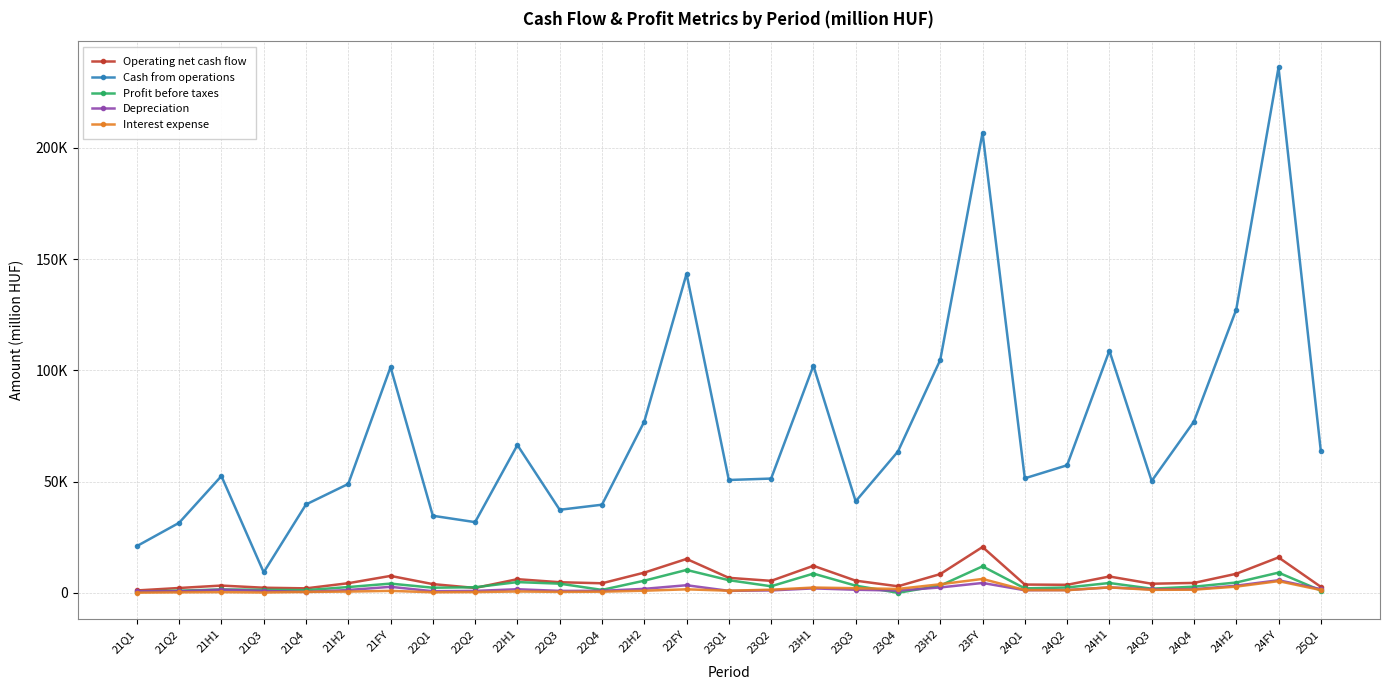

Reading left to right, extract all data points from this chart.

Operating net cash flow: 21Q1=1089.6	21Q2=2192.8	21H1=3282.4	21Q3=2311.9	21Q4=2032.3	21H2=4344.2	21FY=7626.6	22Q1=3941.6	22Q2=2215.5	22H1=6157.1	22Q3=4785.9	22Q4=4312.4	22H2=9098.3	22FY=15255.4	23Q1=6759.5	23Q2=5407.7	23H1=12167.2	23Q3=5488.4	23Q4=2961.3	23H2=8449.7	23FY=20616.8	24Q1=3737.0	24Q2=3627.0	24H1=7364.0	24Q3=4105.0	24Q4=4472.0	24H2=8577.0	24FY=15942.0	25Q1=2718.0
Cash from operations: 21Q1=21012.5	21Q2=31500.4	21H1=52512.9	21Q3=9241.0	21Q4=39736.5	21H2=48977.5	21FY=101490.4	22Q1=34662.8	22Q2=31792.1	22H1=66454.8	22Q3=37354.4	22Q4=39631.4	22H2=76985.8	22FY=143440.6	23Q1=50743.7	23Q2=51382.9	23H1=102126.7	23Q3=41157.1	23Q4=63550.2	23H2=104707.3	23FY=206834.0	24Q1=51497.4	24Q2=57359.6	24H1=108857.0	24Q3=50305.0	24Q4=77032.0	24H2=127337.0	24FY=236195.0	25Q1=63848.0
Profit before taxes: 21Q1=551.2	21Q2=999.6	21H1=1550.8	21Q3=1401.1	21Q4=1213.4	21H2=2614.5	21FY=4165.3	22Q1=2321.3	22Q2=2520.8	22H1=4842.1	22Q3=4138.8	22Q4=1335.4	22H2=5474.2	22FY=10316.3	23Q1=5699.8	23Q2=2964.8	23H1=8664.6	23Q3=3243.3	23Q4=20.8	23H2=3264.1	23FY=11928.7	24Q1=2018.0	24Q2=2420.0	24H1=4438.0	24Q3=1886.0	24Q4=2773.0	24H2=4659.0	24FY=9097.0	25Q1=1044.0
Depreciation: 21Q1=720.2	21Q2=709.8	21H1=1430.0	21Q3=878.8	21Q4=403.9	21H2=1282.7	21FY=2712.7	22Q1=747.9	22Q2=883.2	22H1=1631.0	22Q3=890.7	22Q4=915.9	22H2=1806.6	22FY=3437.7	23Q1=903.6	23Q2=1108.1	23H1=2011.7	23Q3=1410.9	23Q4=1029.6	23H2=2440.5	23FY=4452.2	24Q1=1186.0	24Q2=1267.0	24H1=2453.0	24Q3=1604.0	24Q4=1621.0	24H2=3225.0	24FY=5678.0	25Q1=1681.0
Interest expense: 21Q1=90.3	21Q2=230.6	21H1=320.9	21Q3=162.6	21Q4=417.2	21H2=579.9	21FY=900.8	22Q1=269.5	22Q2=358.2	22H1=627.6	22Q3=442.1	22Q4=527.8	22H2=969.9	22FY=1597.5	23Q1=976.1	23Q2=1418.4	23H1=2394.5	23Q3=2093.0	23Q4=1775.5	23H2=3868.6	23FY=6263.1	24Q1=1268.0	24Q2=1203.0	24H1=2471.0	24Q3=1368.0	24Q4=1436.0	24H2=2804.0	24FY=5275.0	25Q1=1269.0